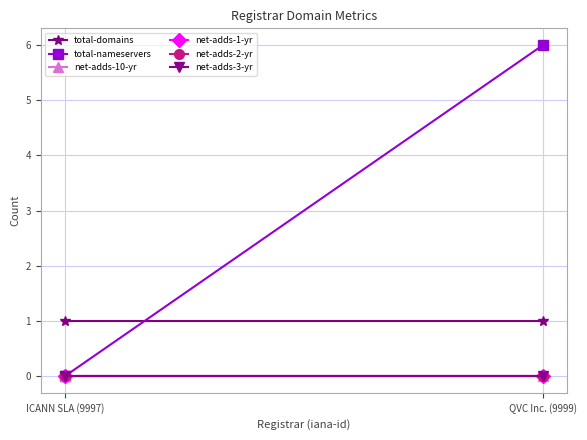

Which has a higher value, ICANN SLA (9997) or QVC Inc. (9999)?

ICANN SLA (9997)